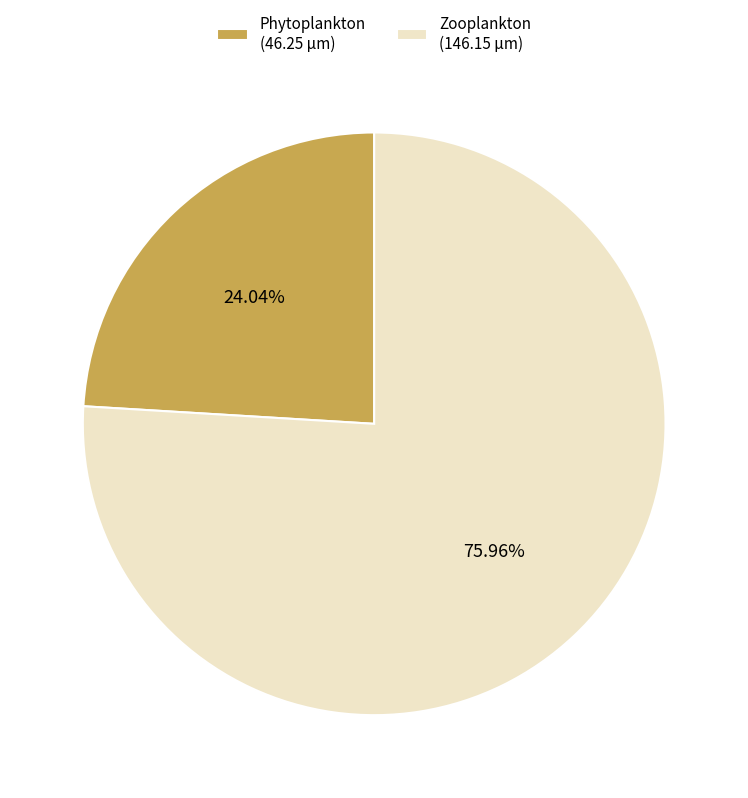

What is the ratio of the value at Zooplankton to the value at Phytoplankton?

3.2